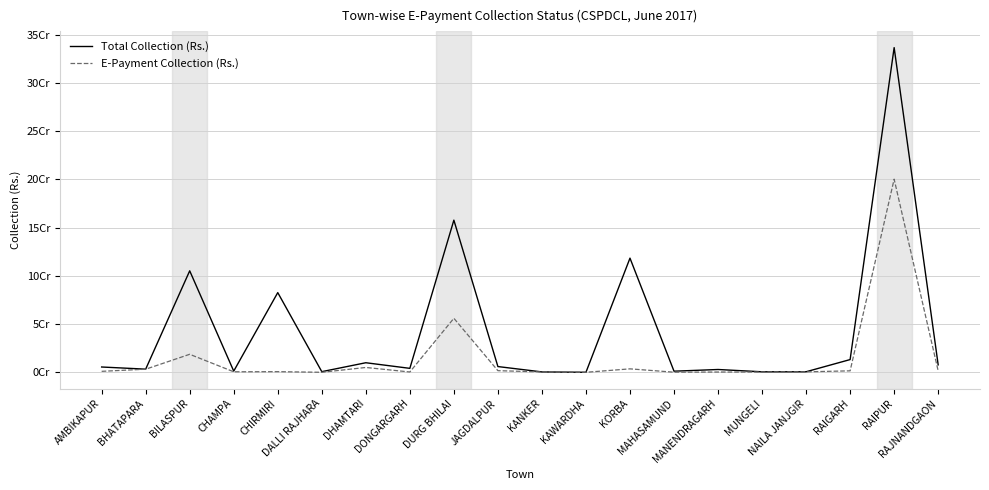

Is this an area chart (filled region under the line)?

No